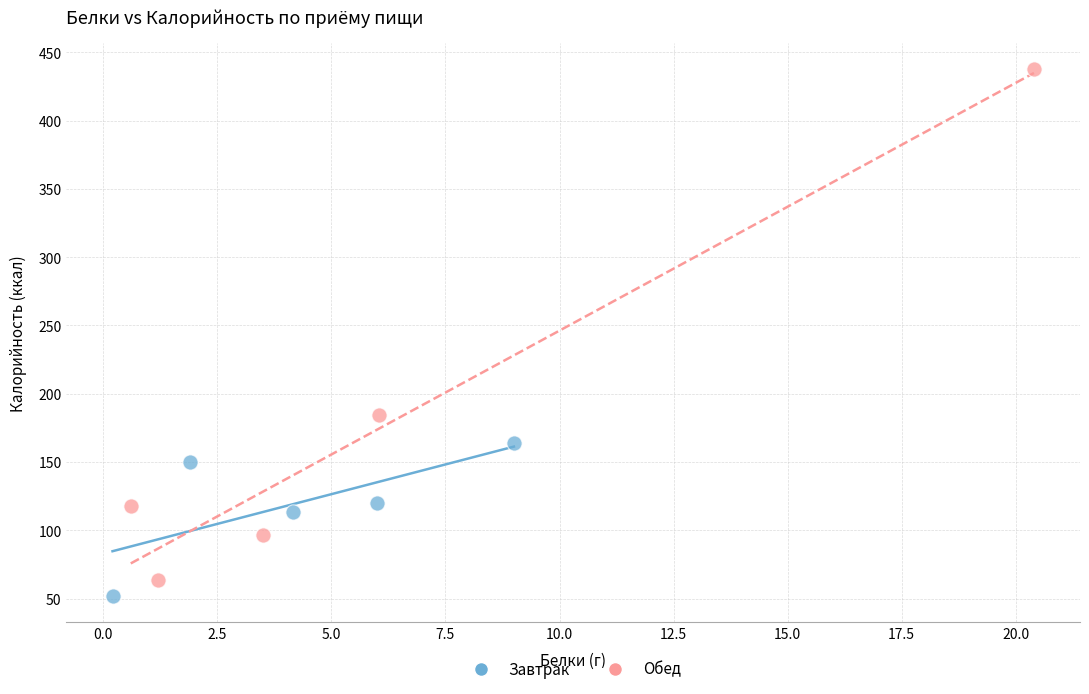

Which series reaches the maximum Y coordinate?

Обед